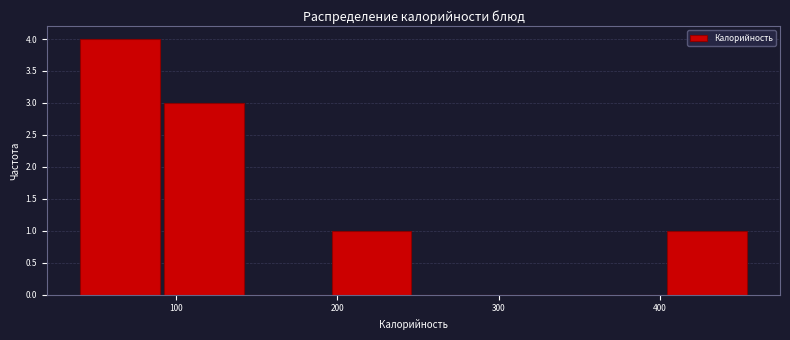

Reading left to right, transcribe this chart: for each bar, give the range it covers on the x-axis and its height. Neither the bar edges nor the heights are printed on the chart, so give them approximately, as read against the axes.

40 to 90: 4
90 to 140: 3
140 to 200: 0
200 to 250: 1
250 to 300: 0
300 to 350: 0
350 to 400: 0
400 to 460: 1